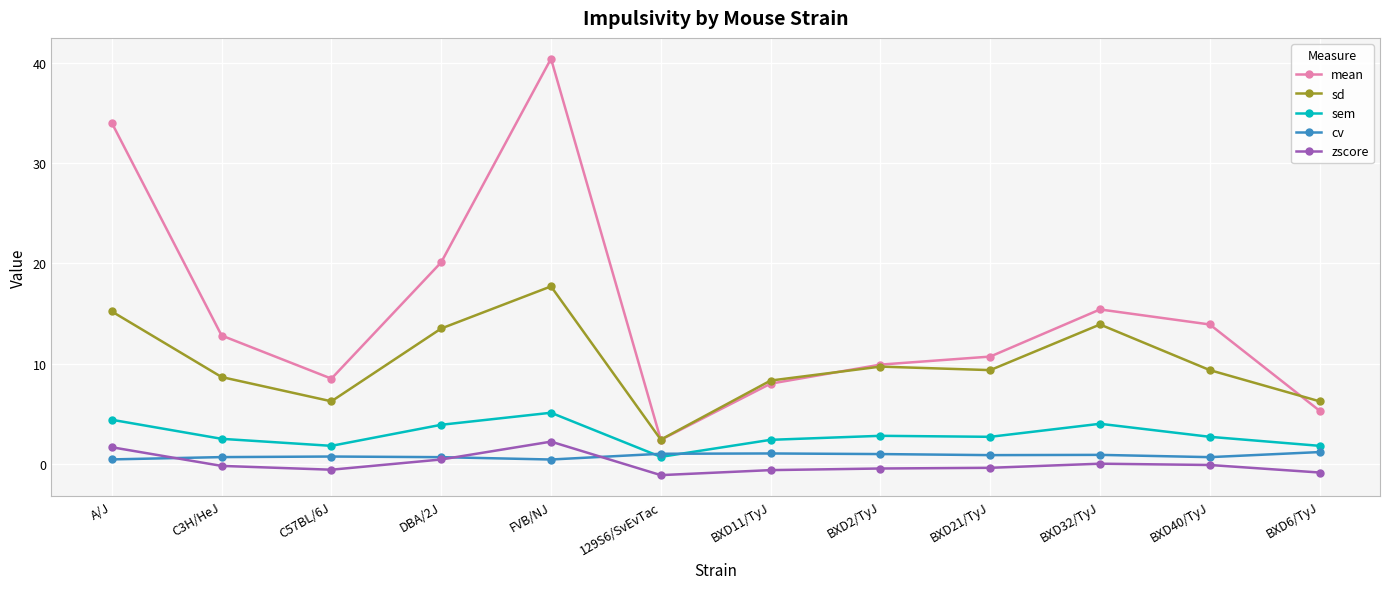

At which category is the sum across all series the highest?

FVB/NJ